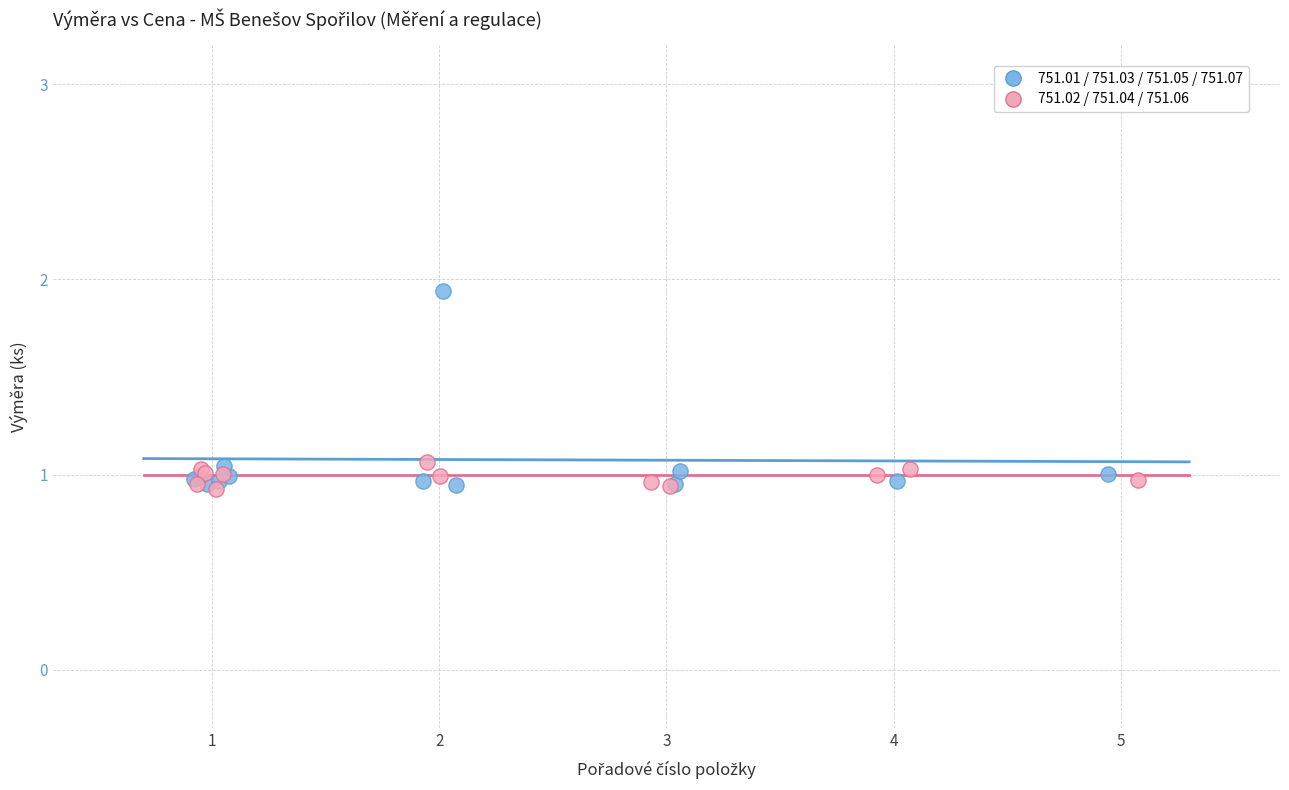

Which series has the largest Y range (max minus min)?

751.01 / 751.03 / 751.05 / 751.07